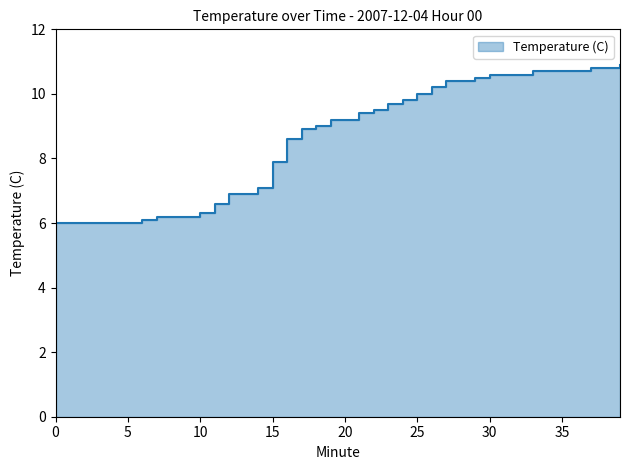

List the labels in order of value, smallest first.

0, 1, 2, 3, 4, 5, 6, 7, 8, 9, 10, 11, 12, 13, 14, 15, 16, 17, 18, 19, 20, 21, 22, 23, 24, 25, 26, 27, 28, 29, 30, 31, 32, 33, 34, 35, 36, 37, 38, 39